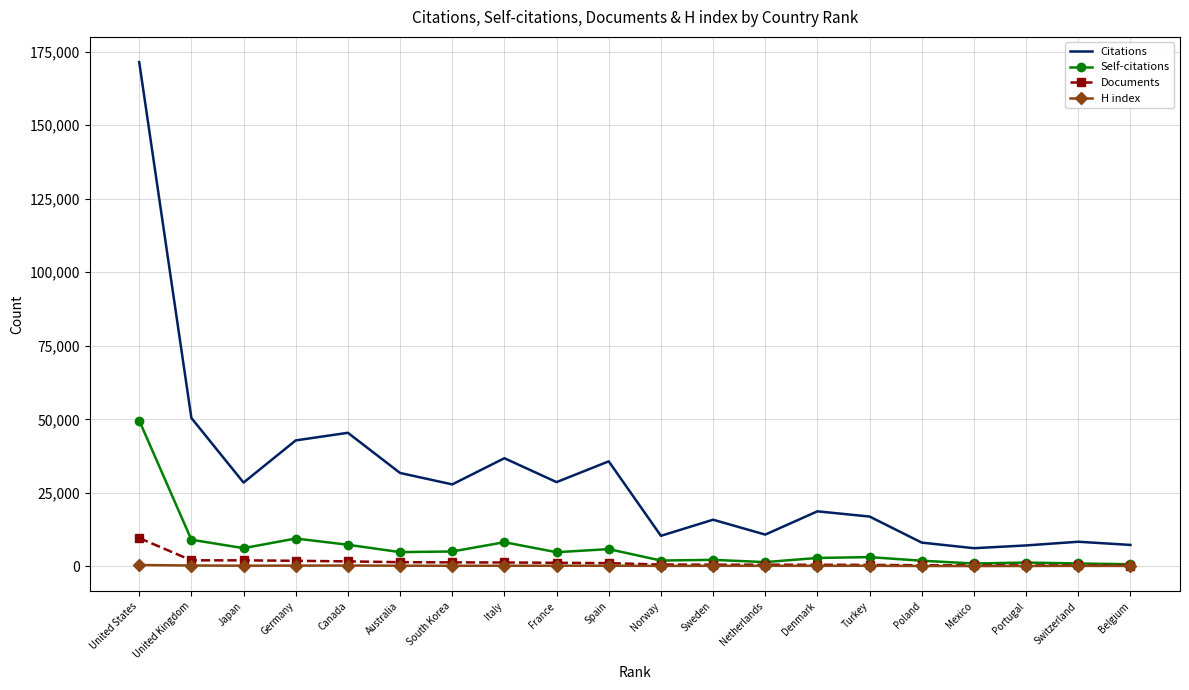

At which category is the sum across all series the highest?

United States